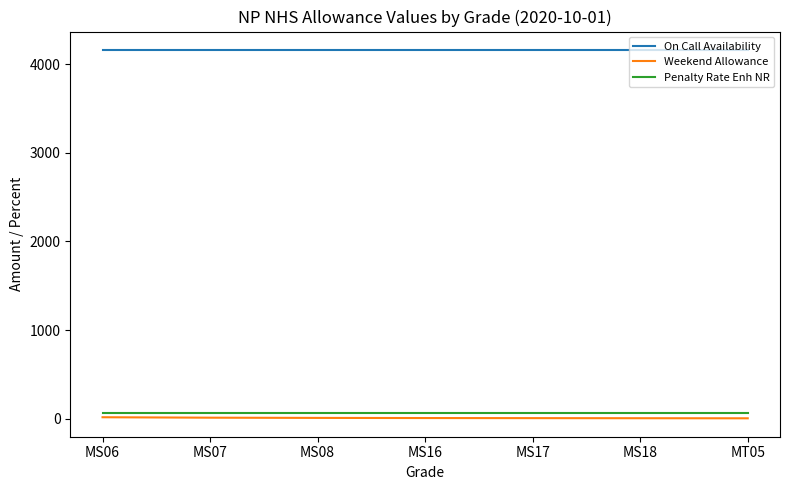

What is the maximum value shown in the chart?

4163.0